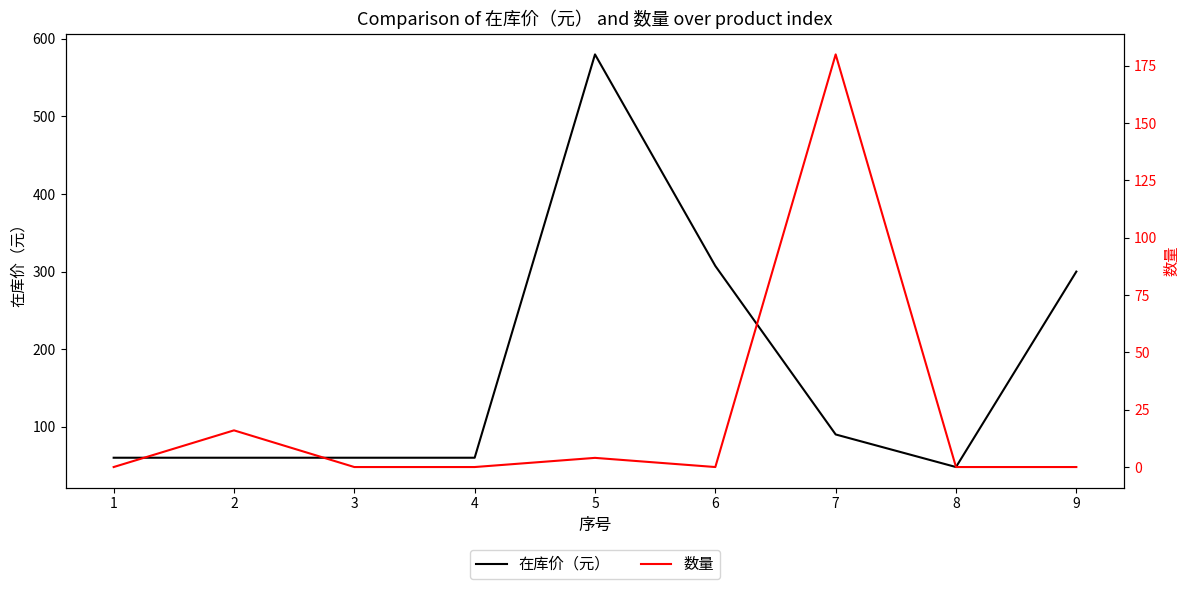

What is the value of the 在库价（元） point at the 4th from the left?

60.0